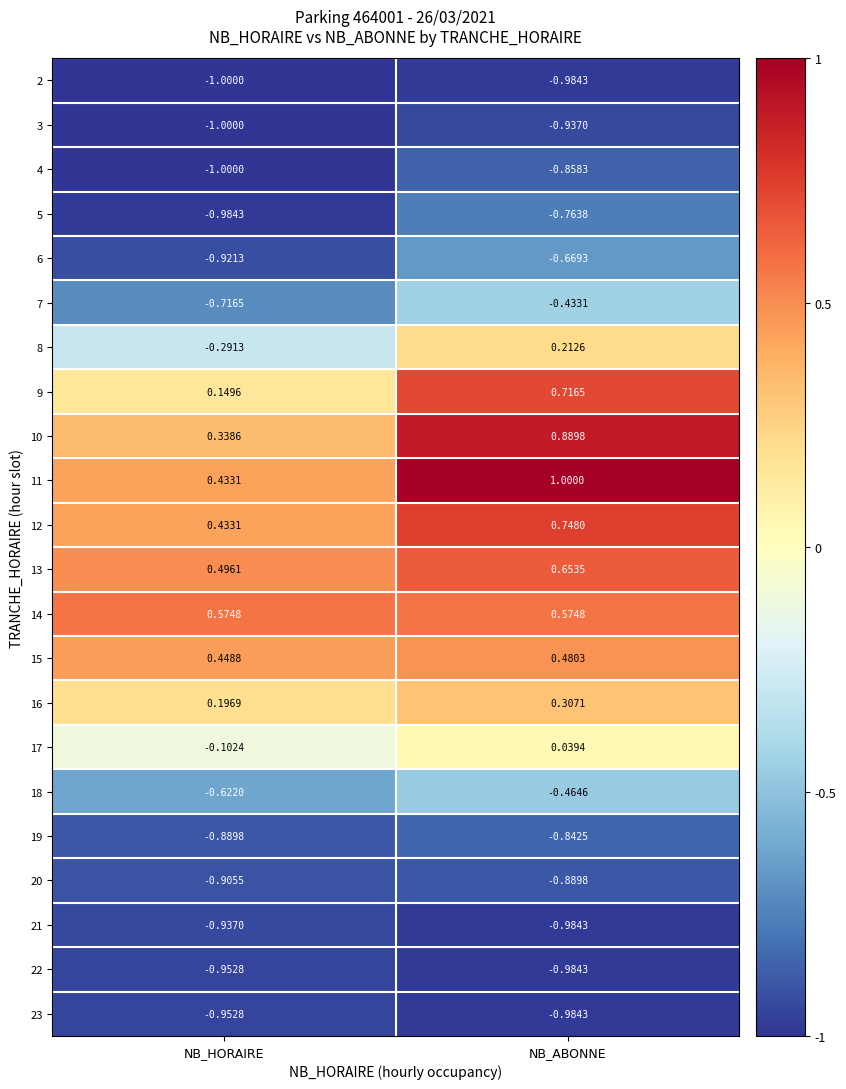

Is the value of 8 at NB_HORAIRE greater than the value of 4 at NB_ABONNE?

Yes